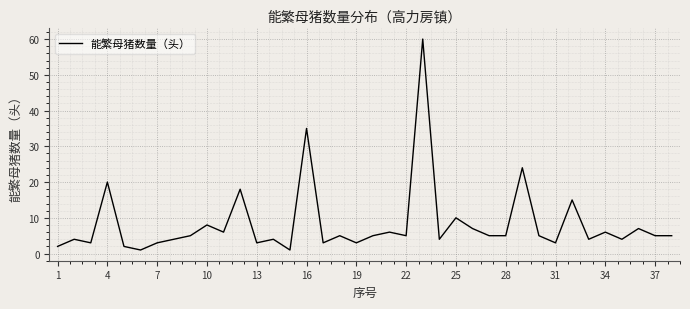

What is the maximum value shown in the chart?

60